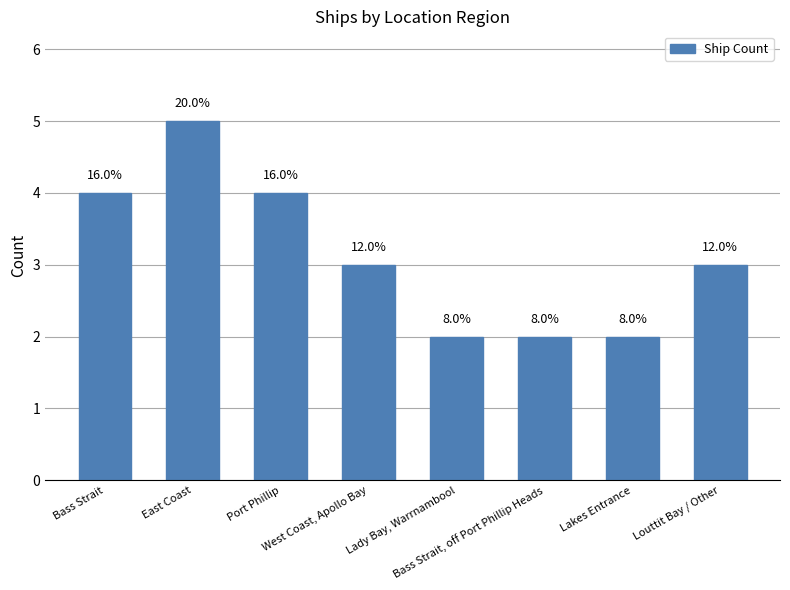

Is it true that the value at Bass Strait is 7?

False